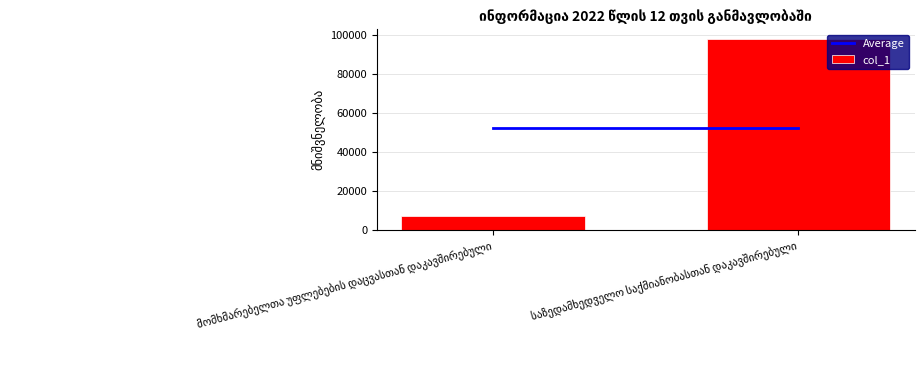

What is the value of the 2nd bar from the left?

98181.9